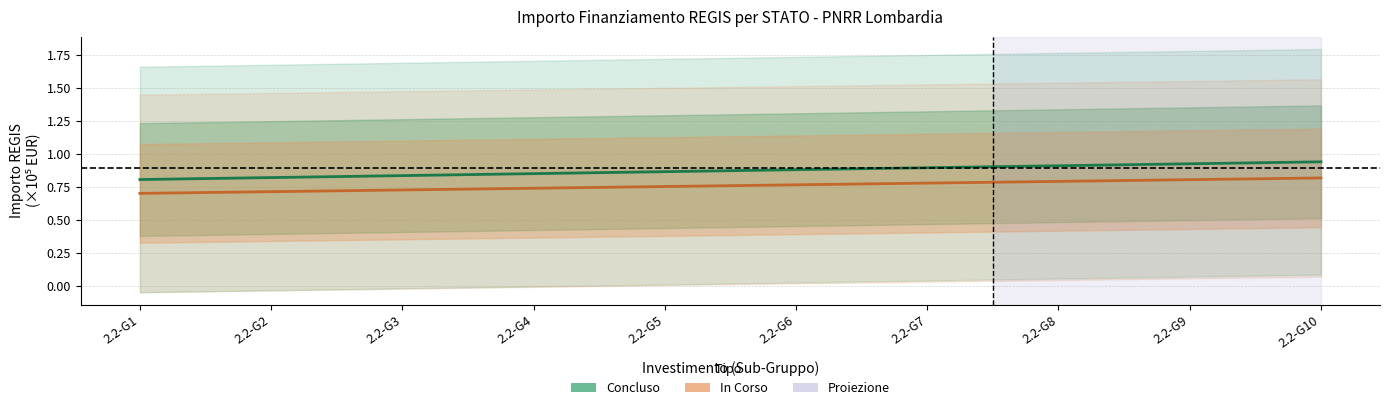

Is the value of Concluso at 2.2-G6 greater than the value of In Corso at 2.2-G10?

Yes